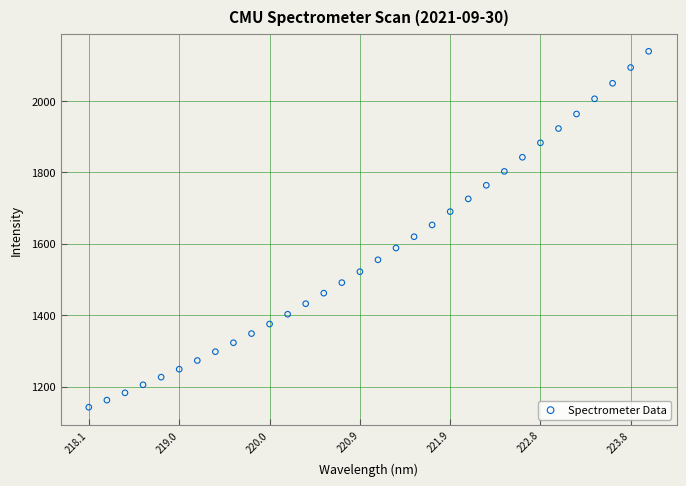

What is the range of Y values (max minus min)?

996.2